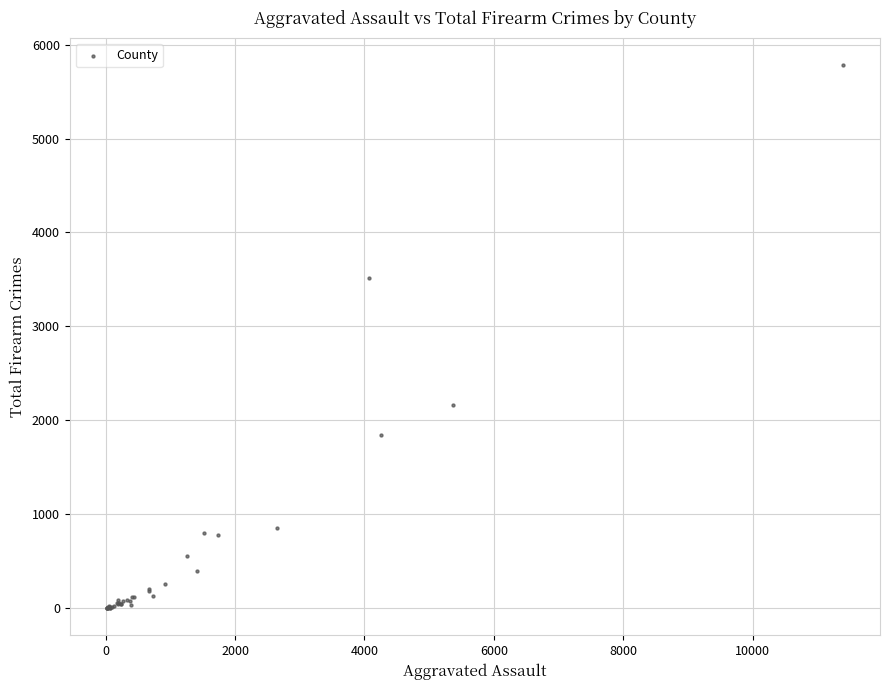

What Y value in the scatter plot is closest to 2891?

3512